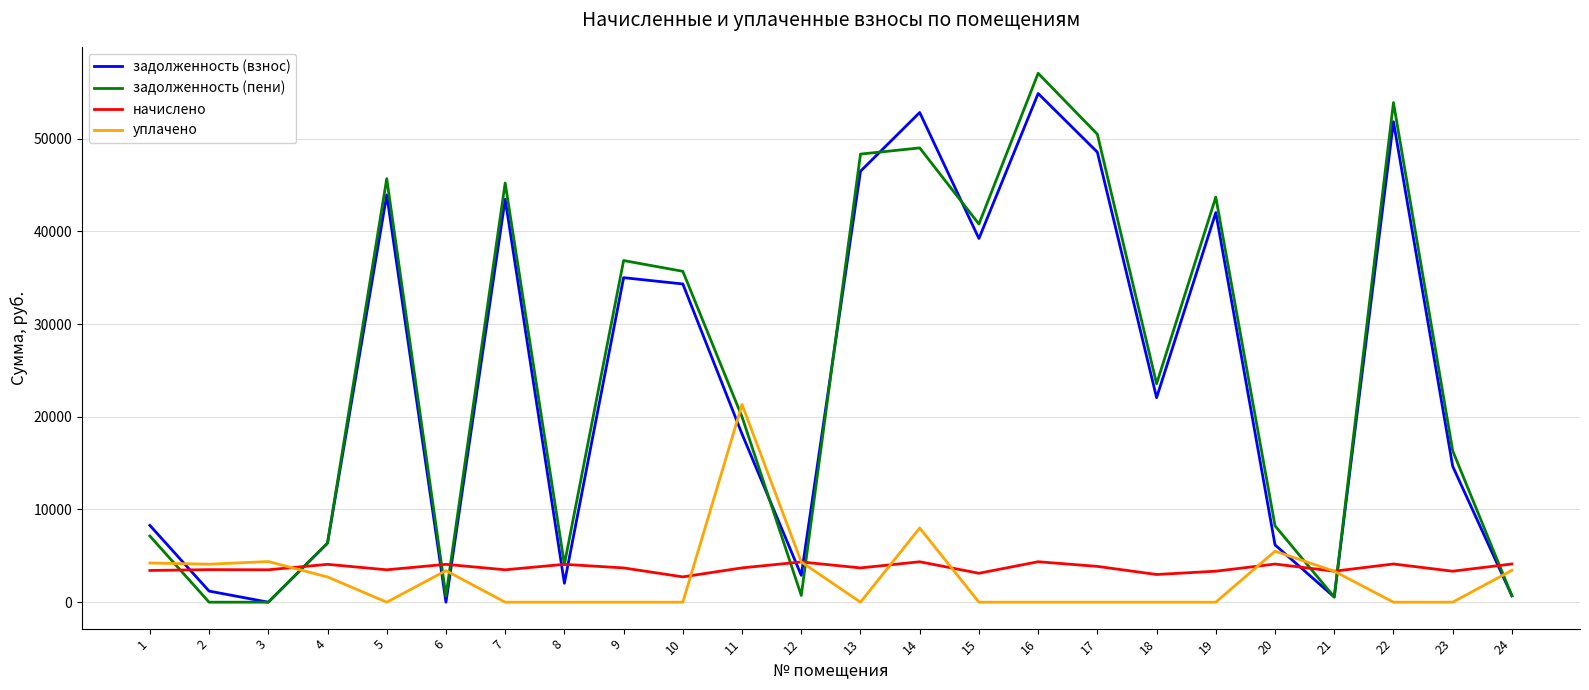

What is the maximum value shown in the chart?

57055.5